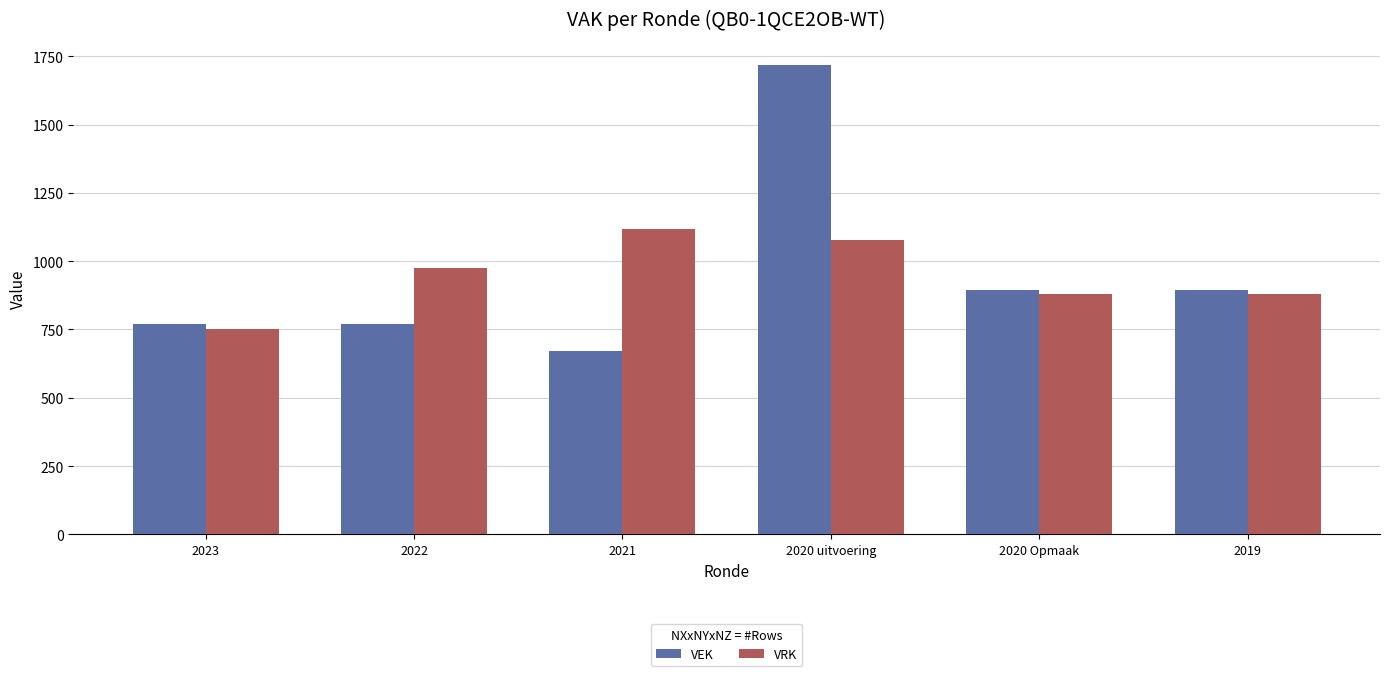

How many data points does each series have?

6